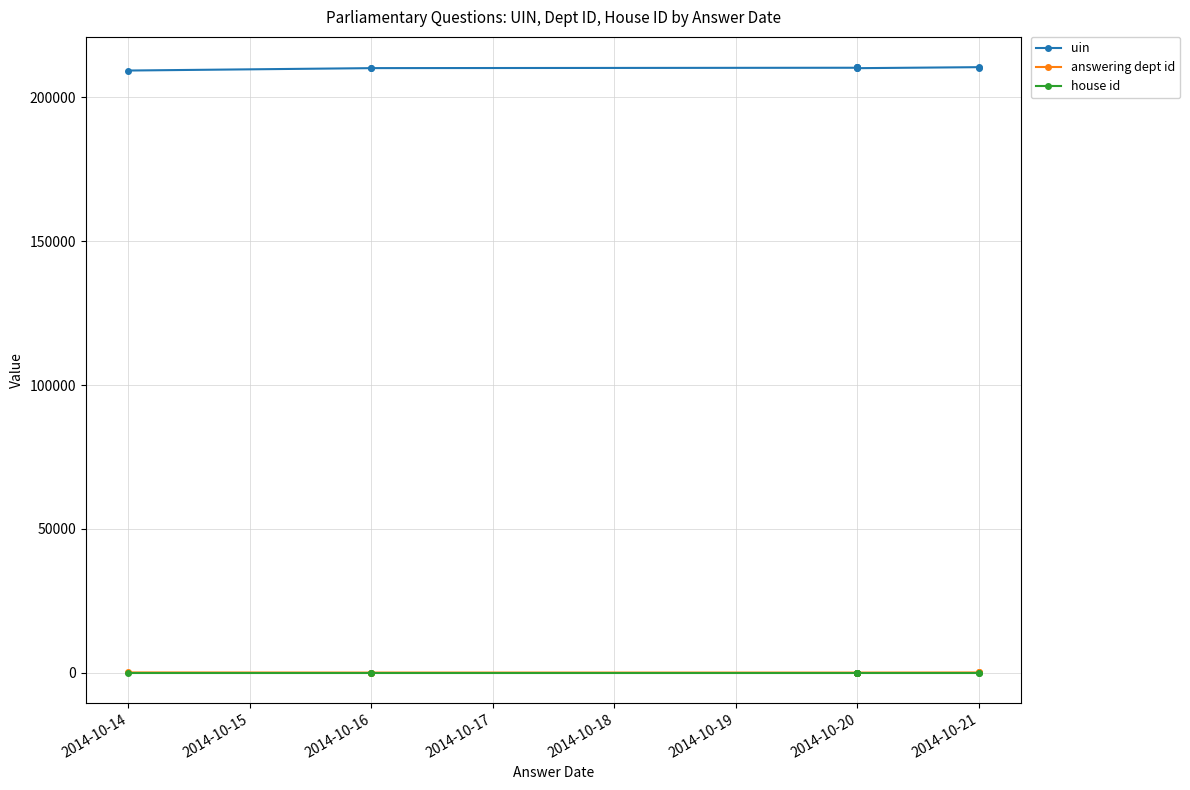

Which category has the highest value in the house id series?

2014-10-14